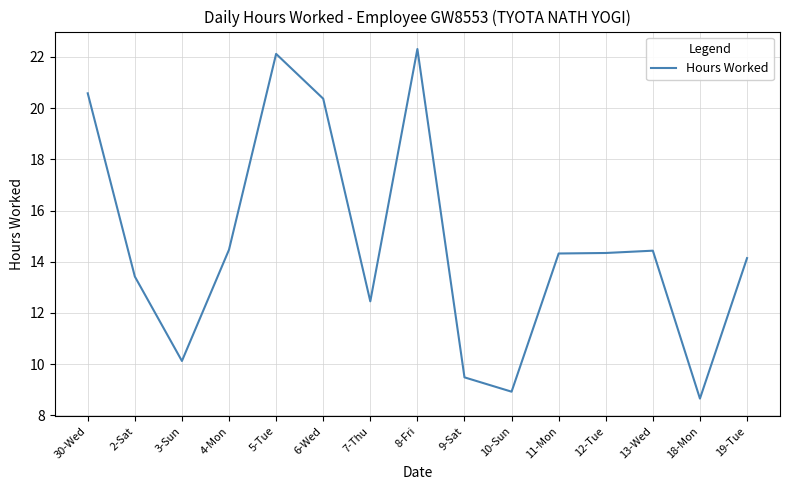

What position from the right is 9-Sat?

7